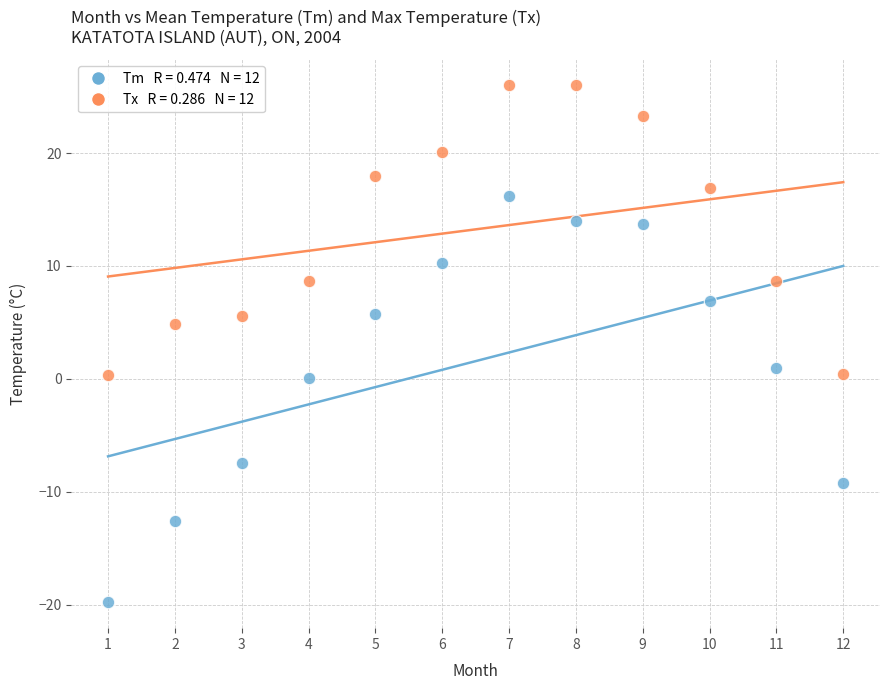

Across all data points, what is the range of Y values (max minus min)?

45.8